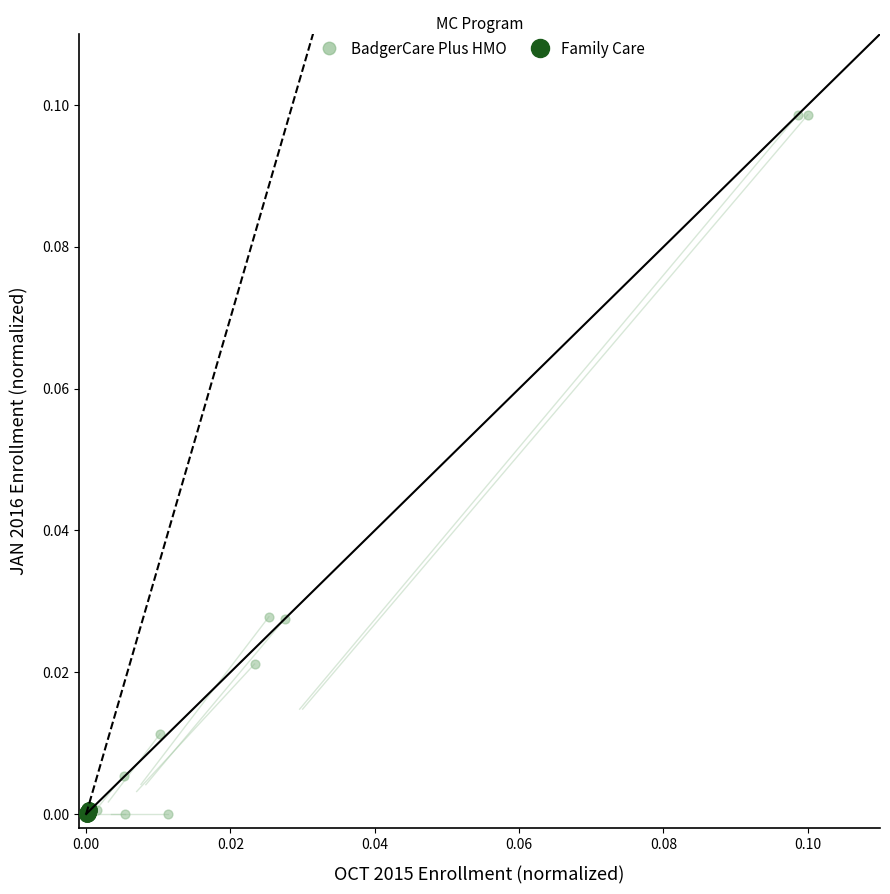

Which series contains the highest Y value?

BadgerCare Plus HMO